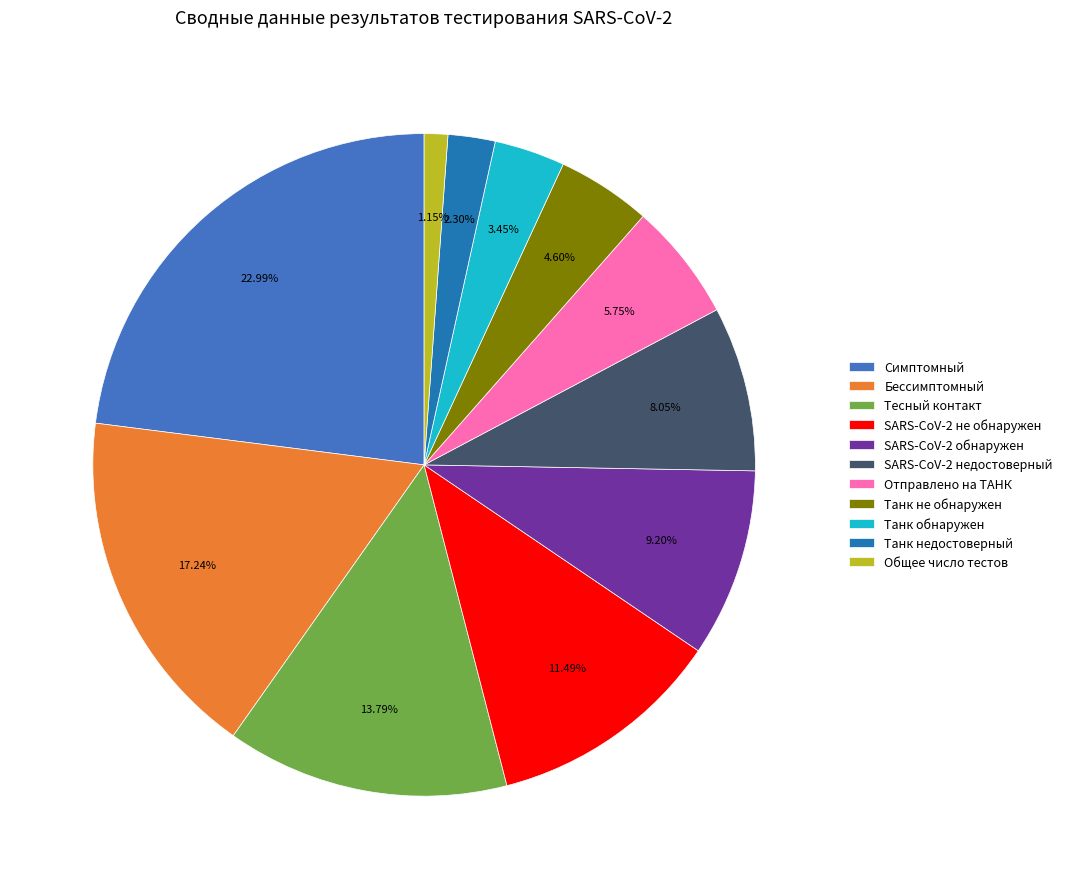

Is there any slice that represents more than half of the pie?

No